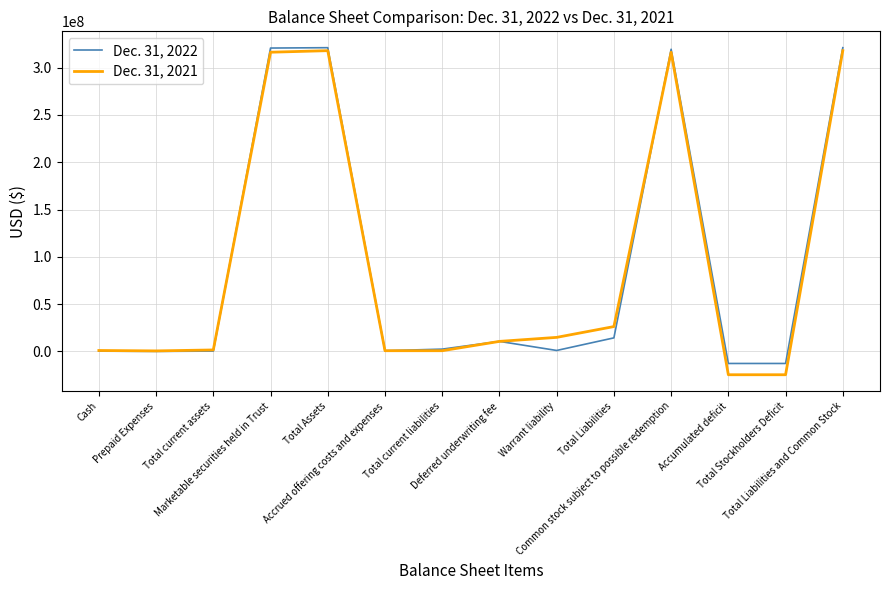

What is the greatest value displayed?

321059910